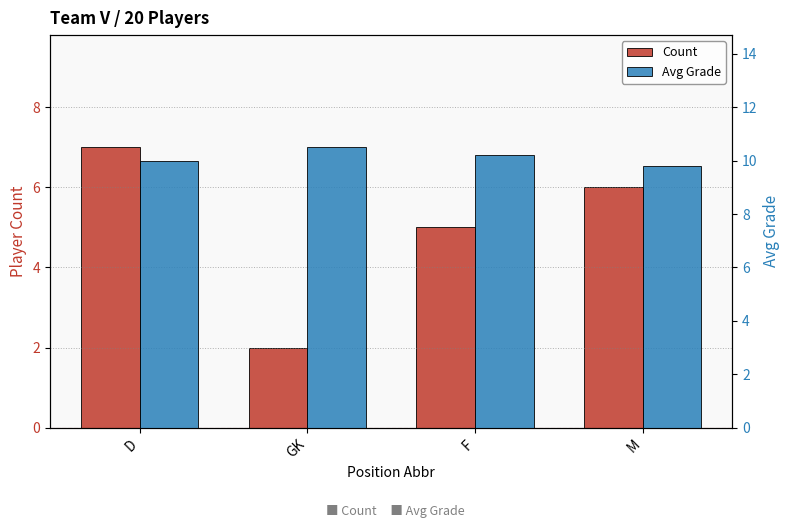

Are the bars horizontal?

No